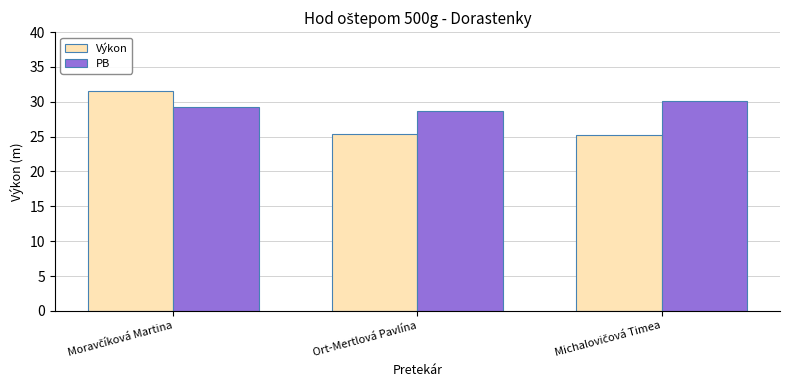

Which series has the largest total across all categories?

PB